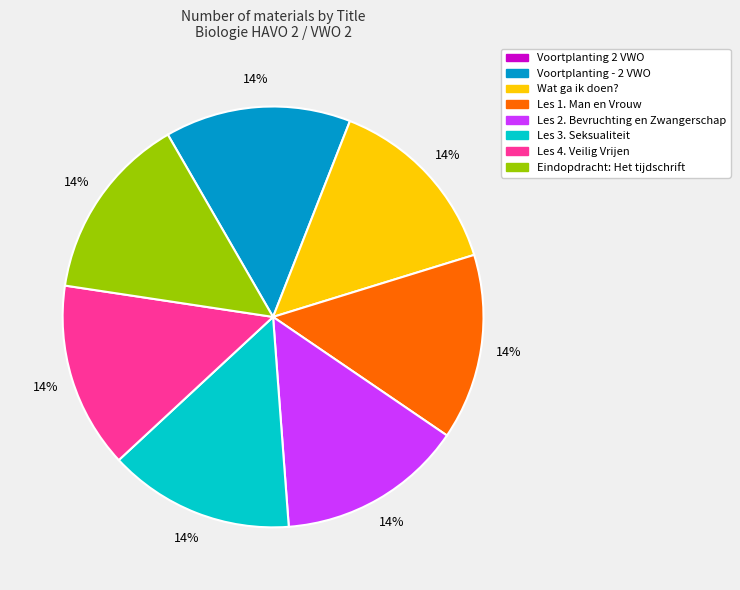

Is the sum of Les 1. Man en Vrouw and Wat ga ik doen? greater than half?

No